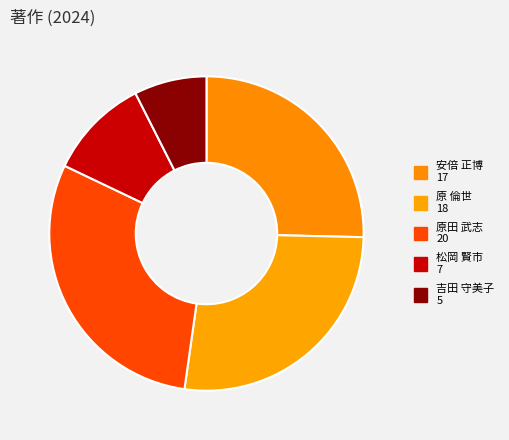

Approximately how many times larger is the value at 安倍 正博 compared to 原 倫世?

0.9